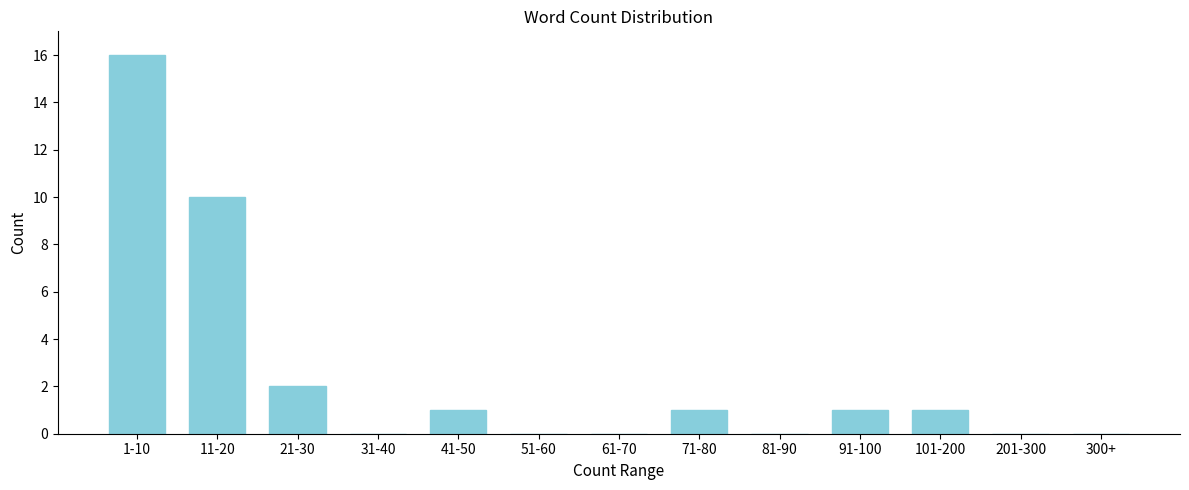

Reading left to right, transcribe all the data shown in this chart.

1-10=16	11-20=10	21-30=2	31-40=0	41-50=1	51-60=0	61-70=0	71-80=1	81-90=0	91-100=1	101-200=1	201-300=0	300+=0